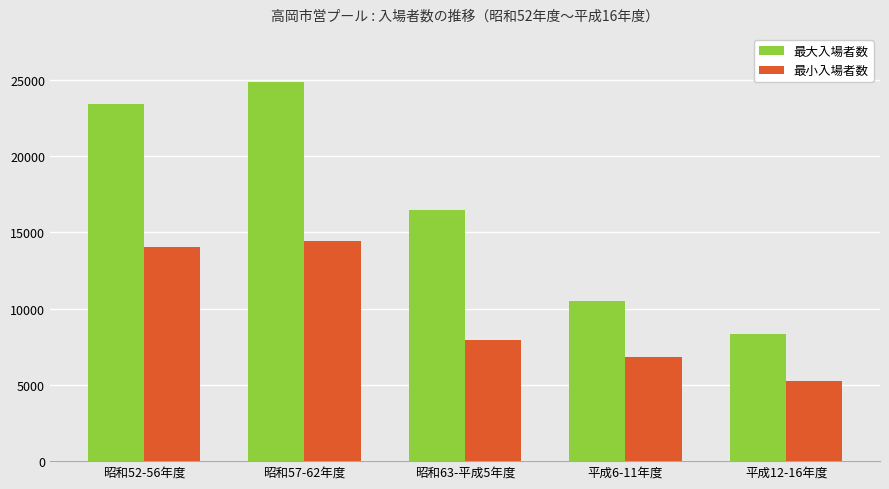

True or false: 最小入場者数 has a value of 25064 at 昭和52-56年度.

False